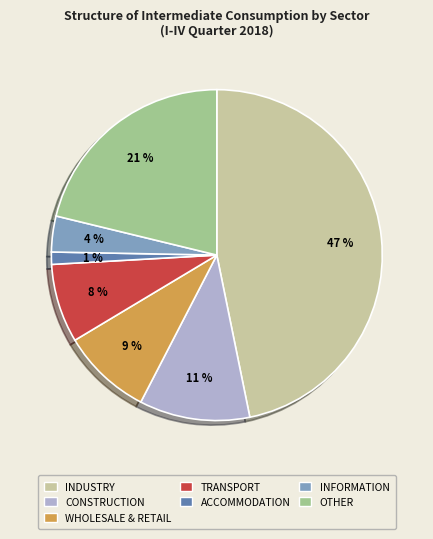

Does any single category account for the majority?

No